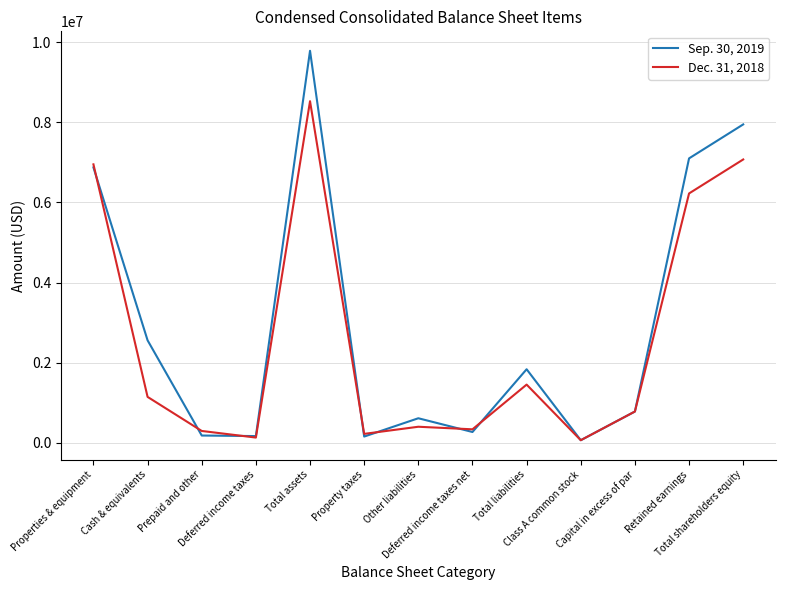

List the series in order of their overall mean, lowest first.

Dec. 31, 2018, Sep. 30, 2019